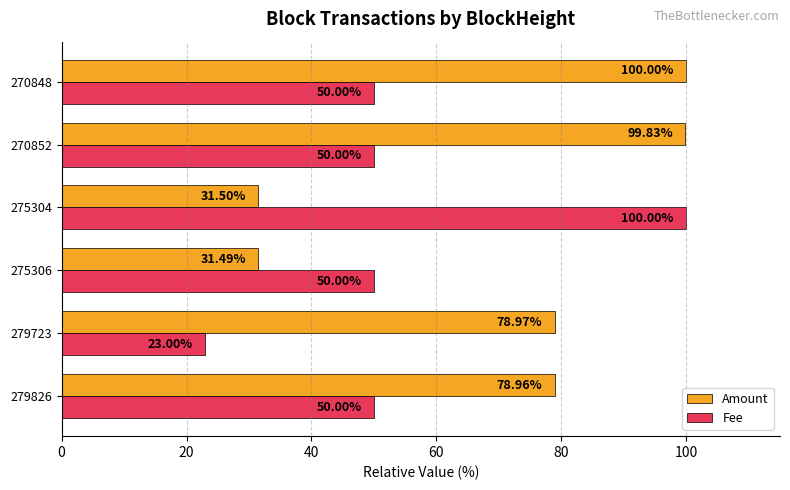

What is the average value of the Amount series?

70.1